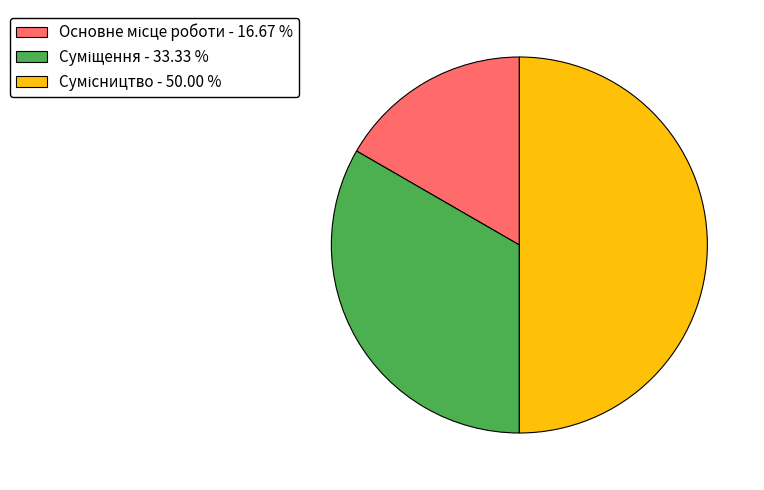

How many segments does this pie chart have?

3